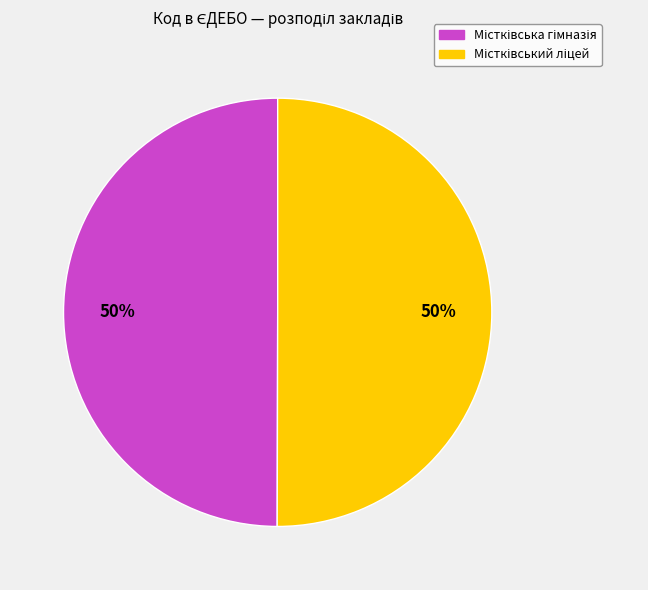

To the nearest percent, what is the average slice percentage?

50%